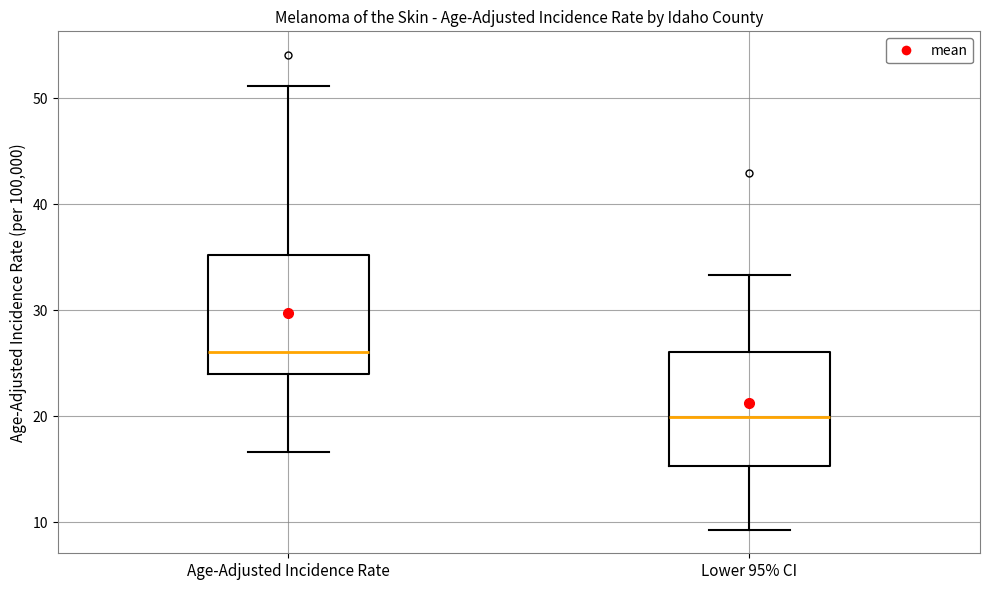

Which box's median line is the lowest?

Lower 95% CI